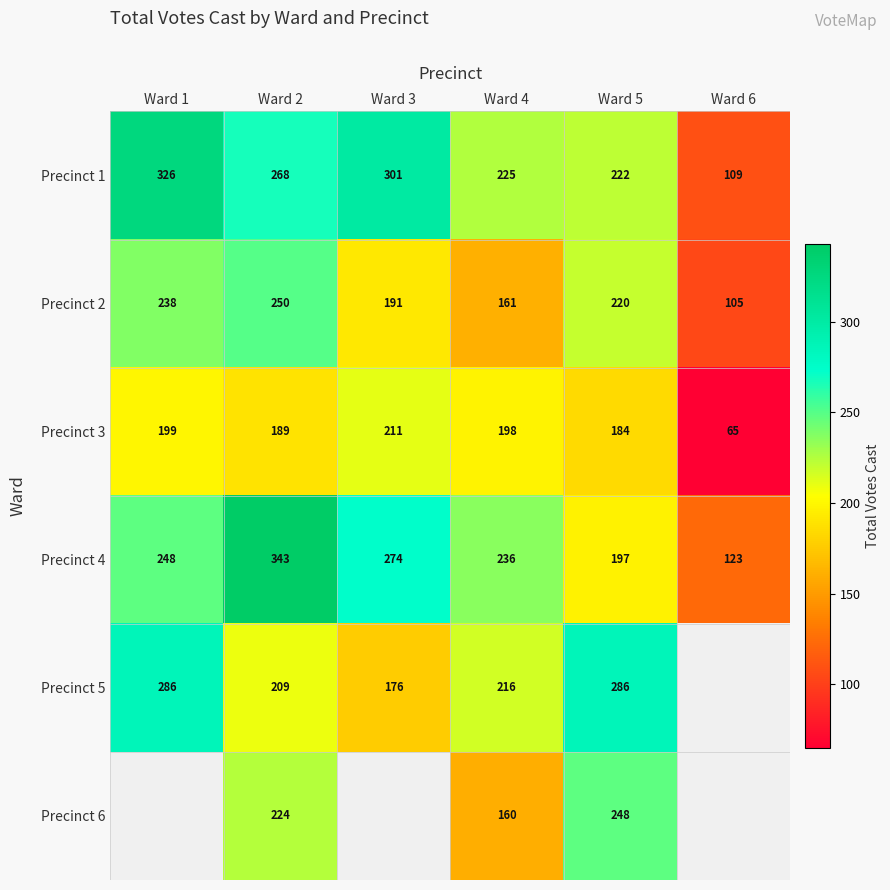

What is the spread (max minus min) of values at Ward 2?

154